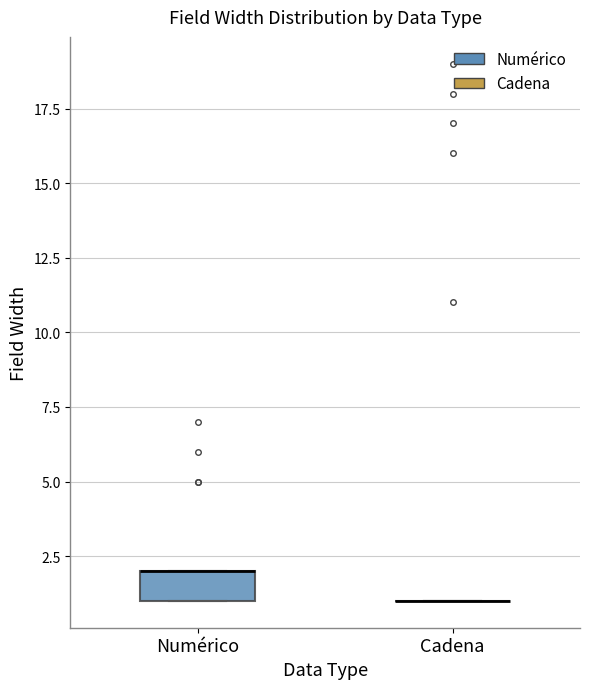

Which box is the tallest, from its lower edge to its upper edge?

Numérico